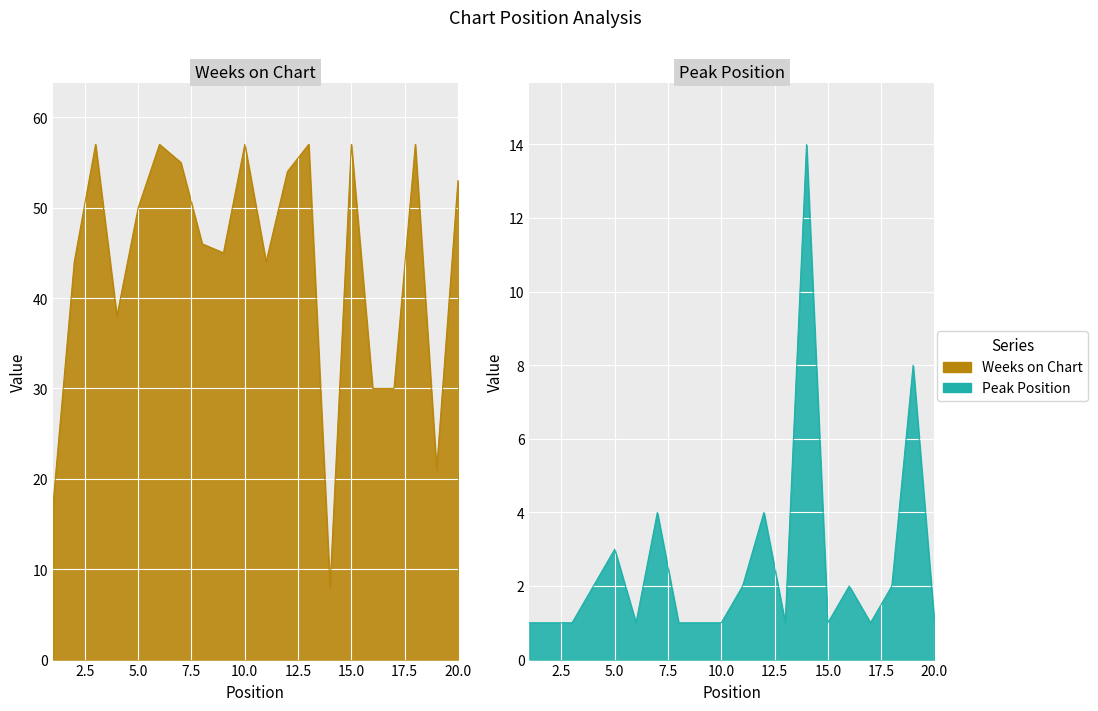

At which category is the sum across all series the highest?

7